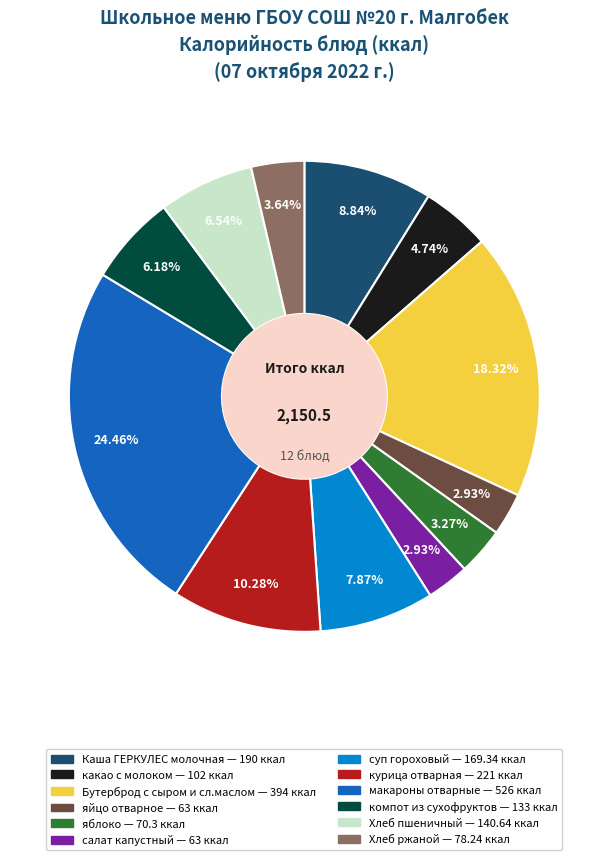

Which slice is the largest?

макароны отварные